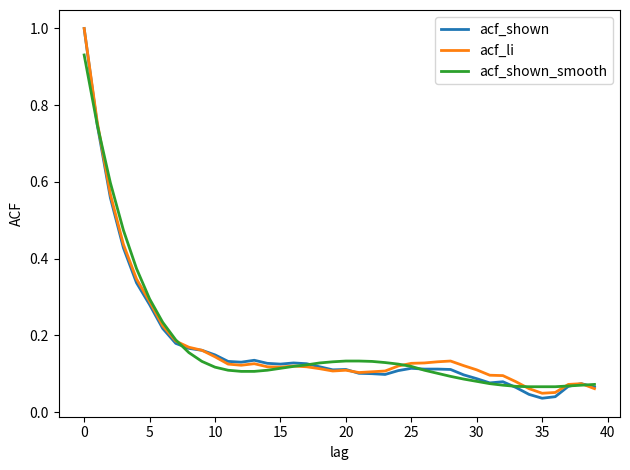

Which series has the largest range (max minus min)?

acf_shown